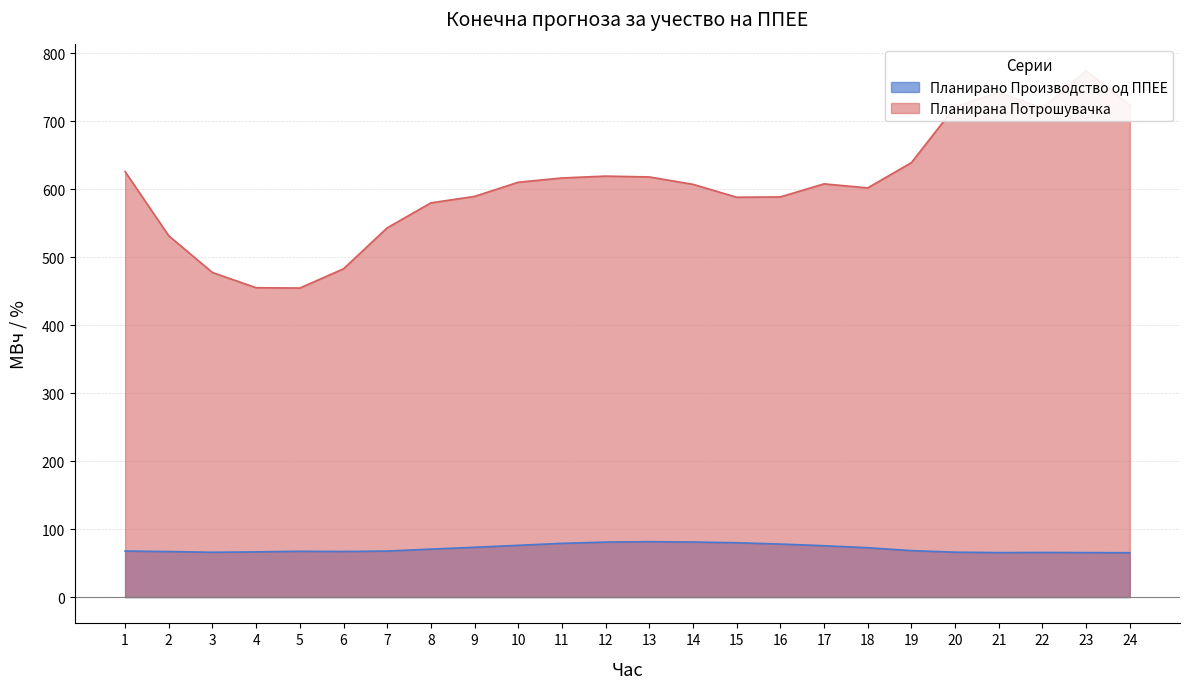

True or false: Планирано Производство од ППЕЕ and Планирана Потрошувачка cross at least once.

False